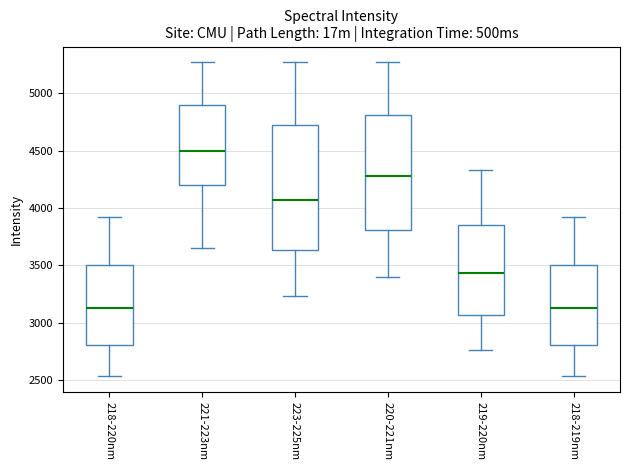

Reading left to right, read every box against the y-axis: the position of its median line, the range the box covers, and the ends of its whiskers. The values are not printed on the chart, so give them approximately, as read against the axis.

218-220nm: median 3100, box 2800 to 3500, whiskers 2550 to 3900
221-223nm: median 4500, box 4200 to 4900, whiskers 3650 to 5250
223-225nm: median 4050, box 3650 to 4750, whiskers 3250 to 5250
220-221nm: median 4300, box 3800 to 4800, whiskers 3400 to 5250
219-220nm: median 3450, box 3050 to 3850, whiskers 2750 to 4350
218-219nm: median 3100, box 2800 to 3500, whiskers 2550 to 3900